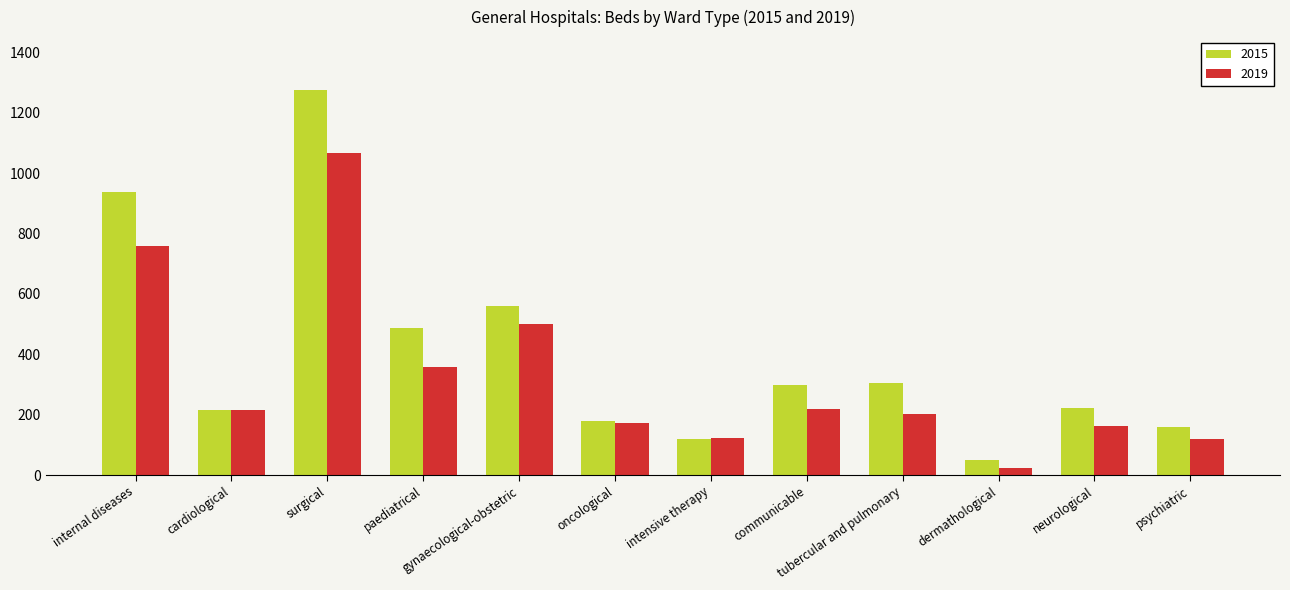

At how many categories does at least one series exceed 282?

6